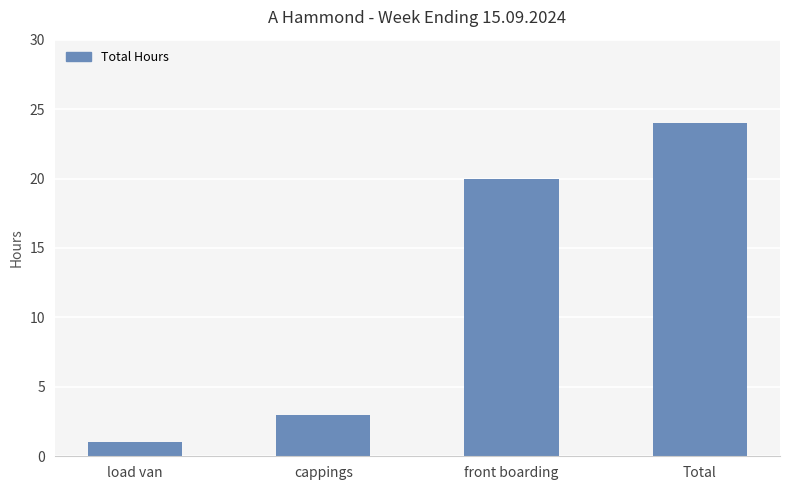

Where is the data nearest to the value 12?

front boarding